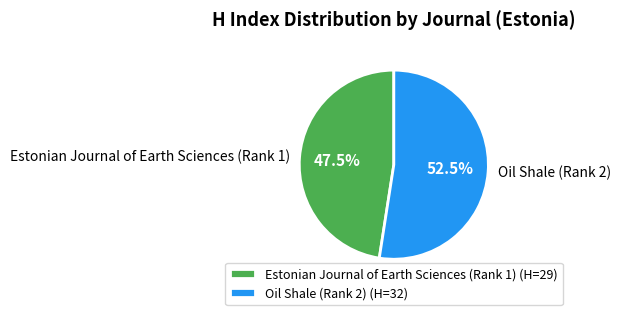

What is the largest slice in the pie chart?

Oil Shale (Rank 2)